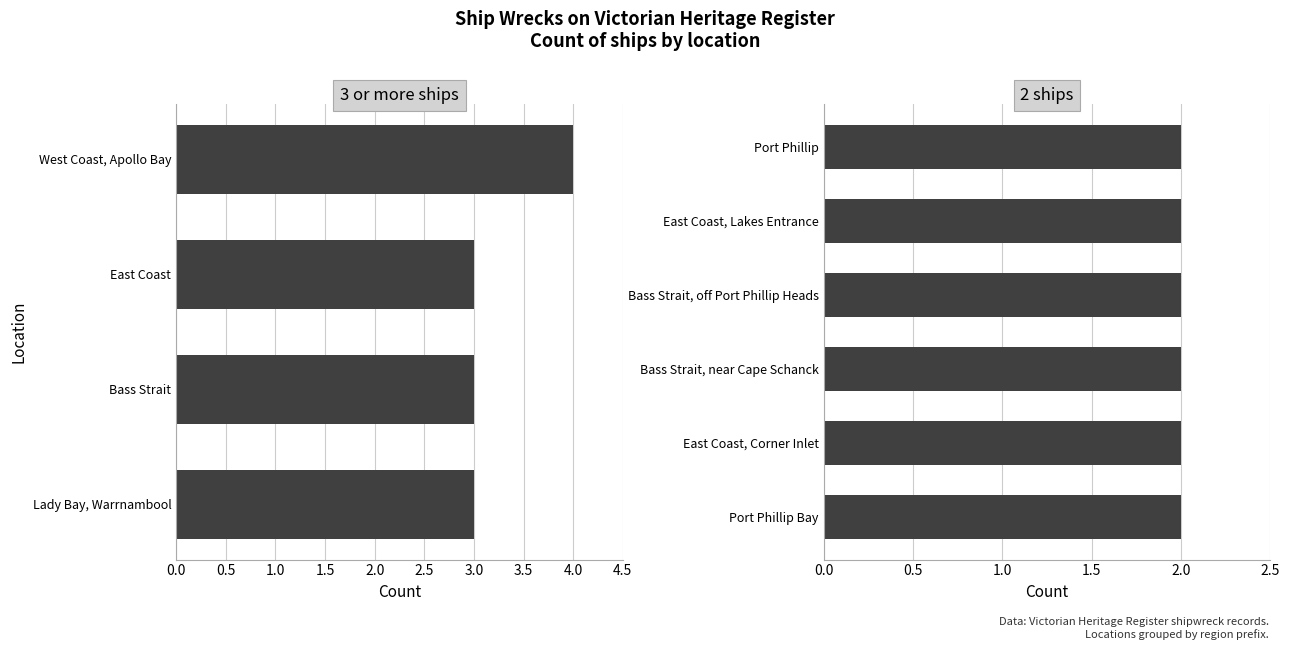

Read the value at West Coast, Apollo Bay.

4